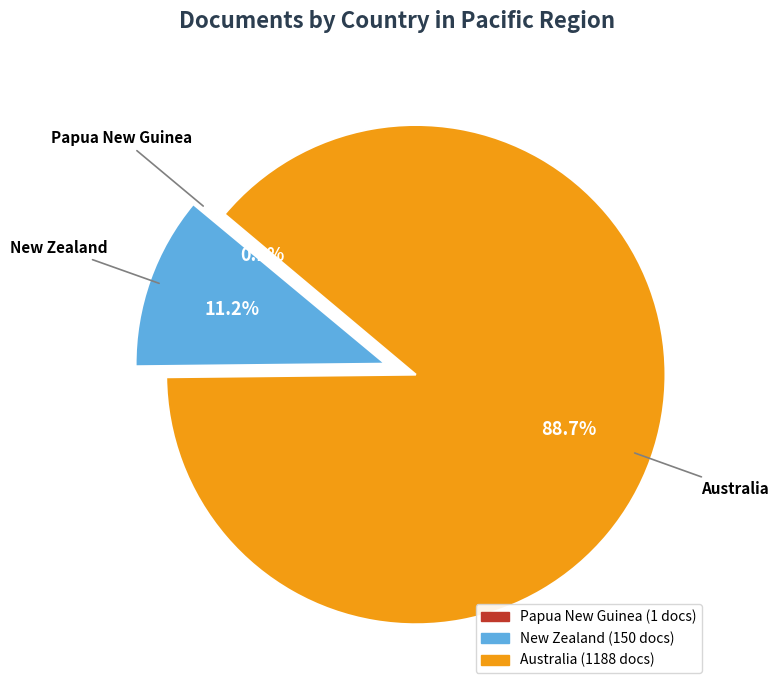

Combined, do Australia and New Zealand account for over 50%?

Yes